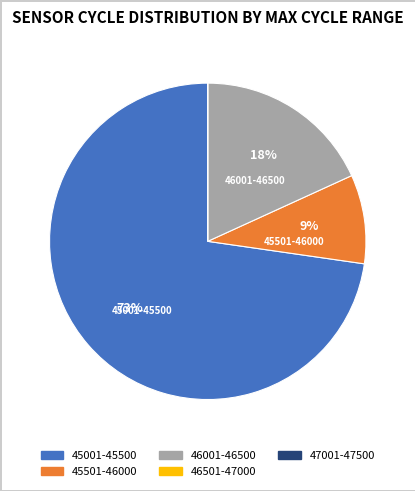

Which category has the biggest portion of the pie?

45001-45500